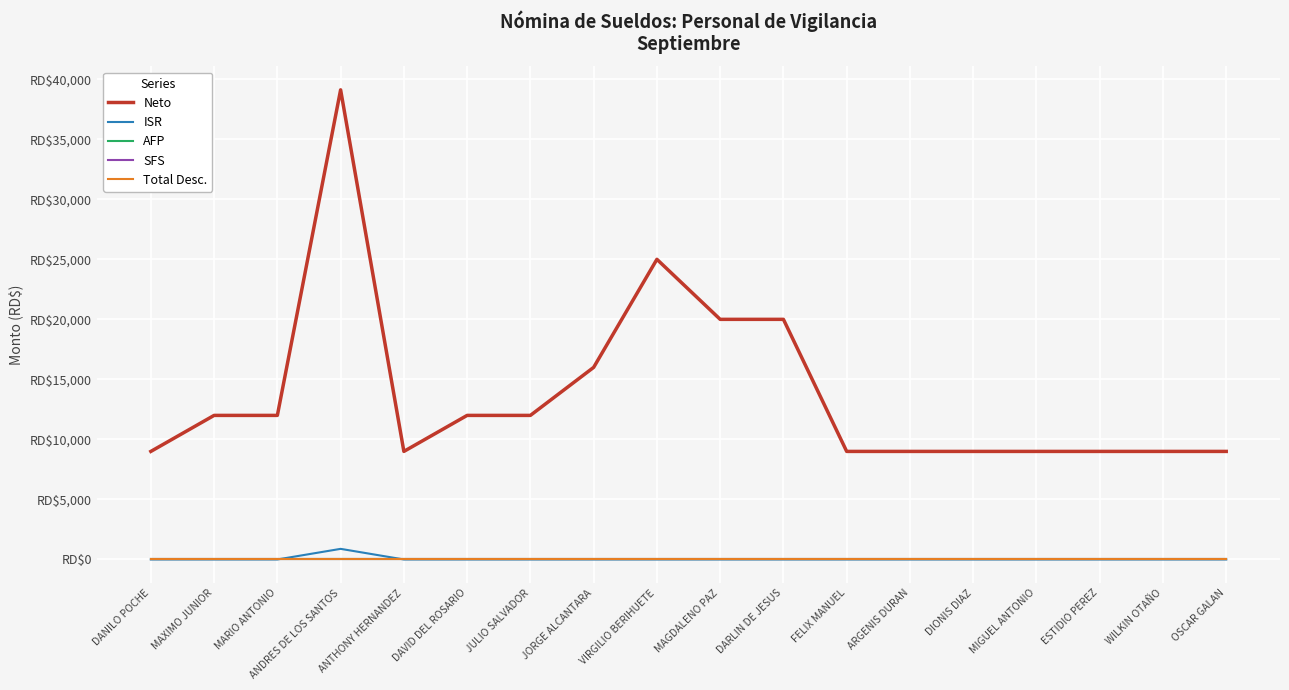

Reading right to left, transcribe all the data shown in this chart.

Neto: 9000.0	9000.0	9000.0	9000.0	9000.0	9000.0	9000.0	20000.0	20000.0	25000.0	16000.0	12000.0	12000.0	9000.0	39116.0	12000.0	12000.0	9000.0
ISR: 0.0	0.0	0.0	0.0	0.0	0.0	0.0	0.0	0.0	0.0	0.0	0.0	0.0	0.0	884.0	0.0	0.0	0.0
AFP: 0.0	0.0	0.0	0.0	0.0	0.0	0.0	0.0	0.0	0.0	0.0	0.0	0.0	0.0	0.0	0.0	0.0	0.0
SFS: 0.0	0.0	0.0	0.0	0.0	0.0	0.0	0.0	0.0	0.0	0.0	0.0	0.0	0.0	0.0	0.0	0.0	0.0
Total Desc.: 0.0	0.0	0.0	0.0	0.0	0.0	0.0	0.0	0.0	0.0	0.0	0.0	0.0	0.0	0.0	0.0	0.0	0.0